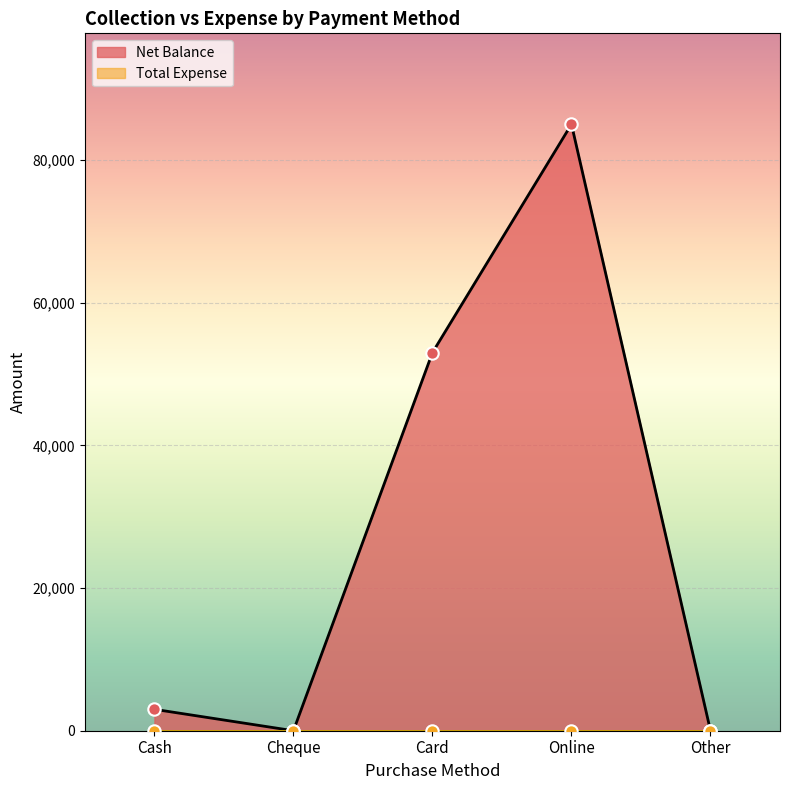

Which has a higher value, Cheque or Online?

Online